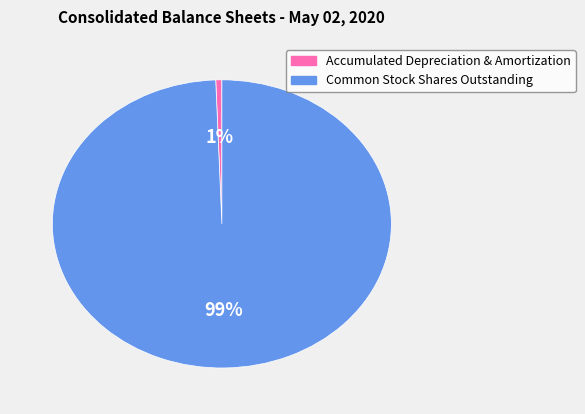

True or false: Accumulated Depreciation & Amortization accounts for 1% of the total.

True